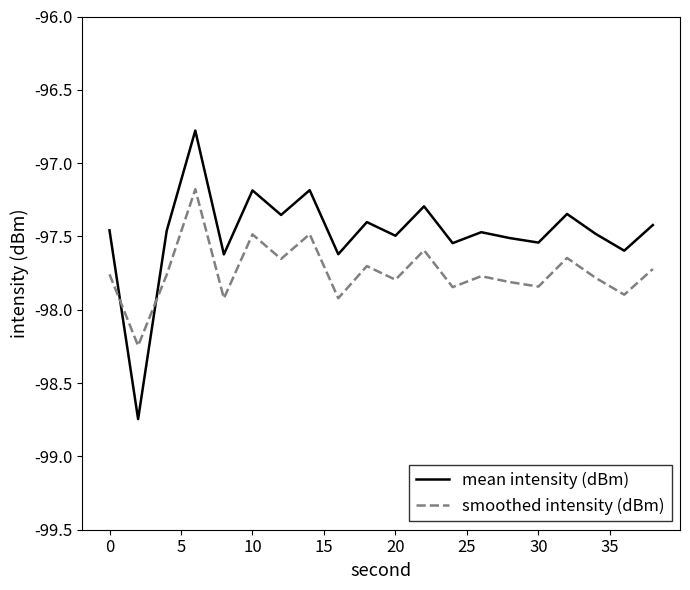

True or false: smoothed intensity (dBm) and mean intensity (dBm) cross at least once.

True